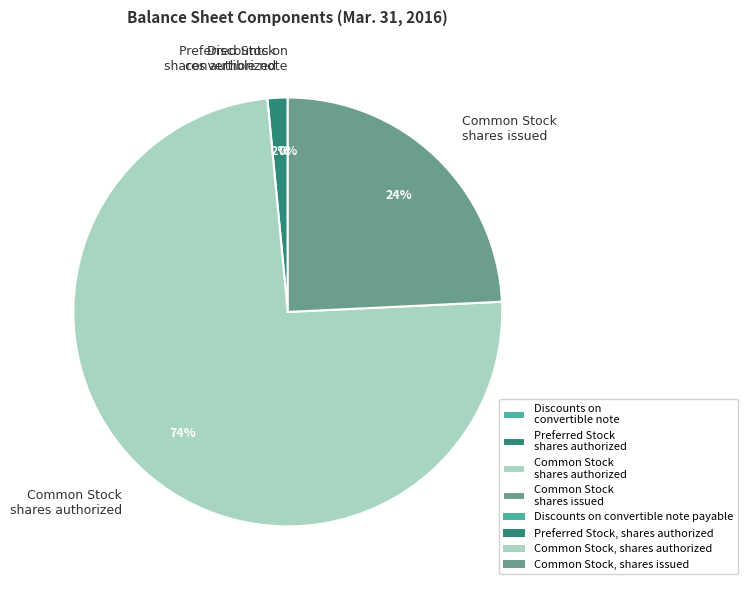

The Common Stock shares authorized slice represents 68% of the pie. True or false?

False